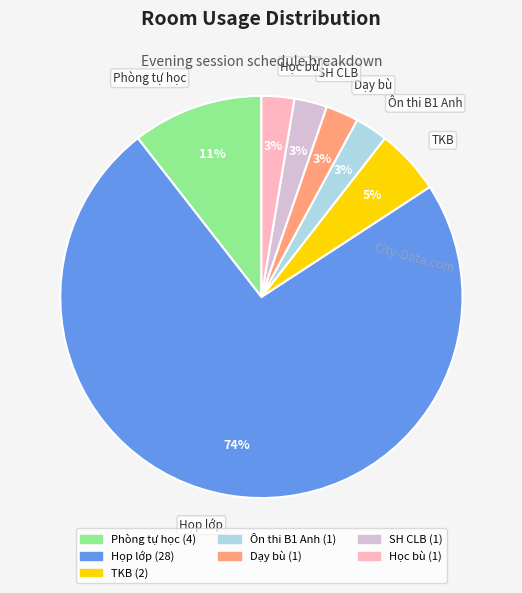

How many slices are in this pie chart?

7